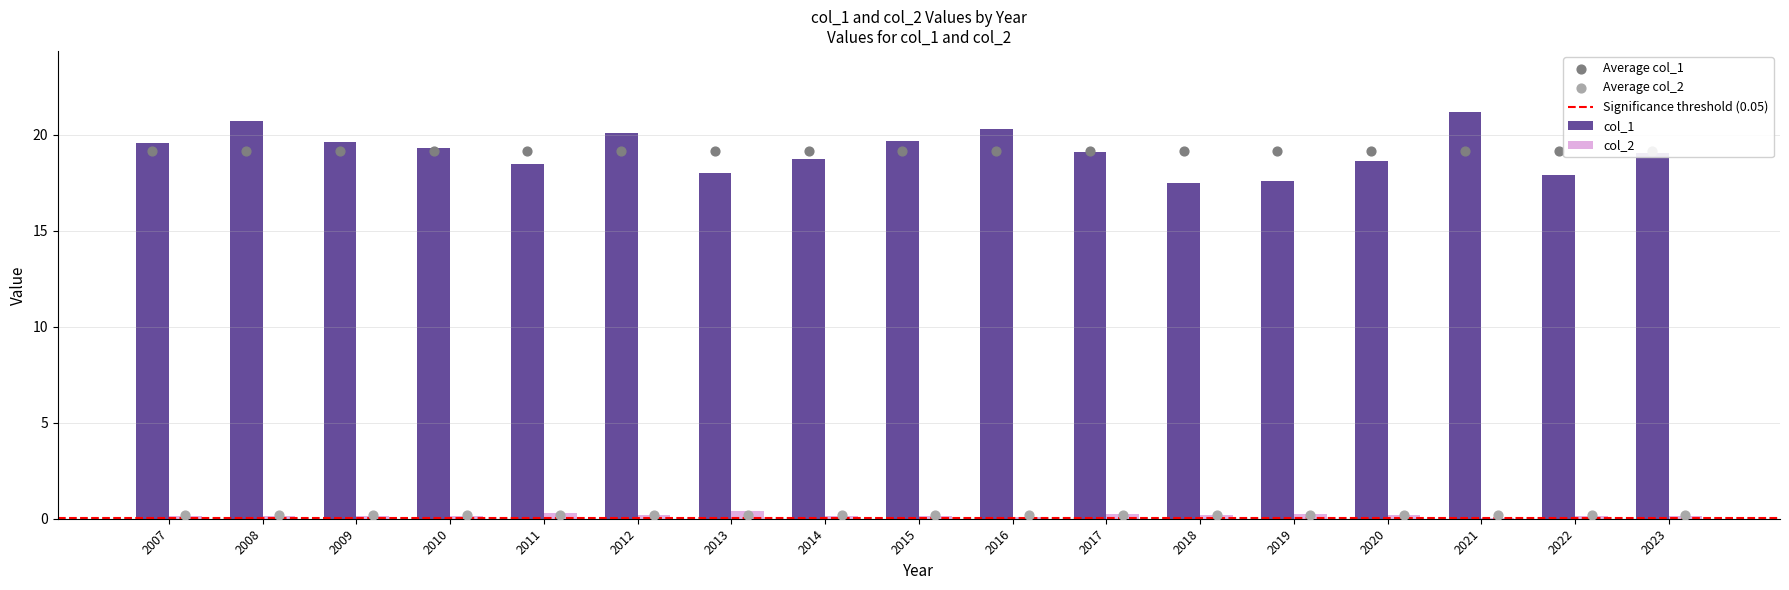

What is the total value across all series at 2023?

19.2